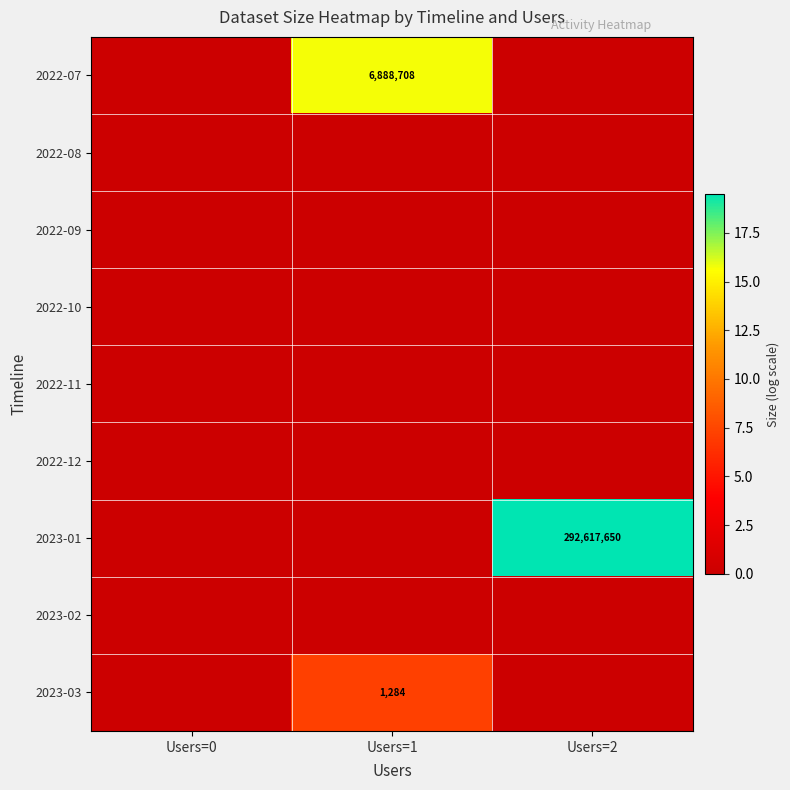

Between Users=2 and Users=1, which is larger?

Users=1